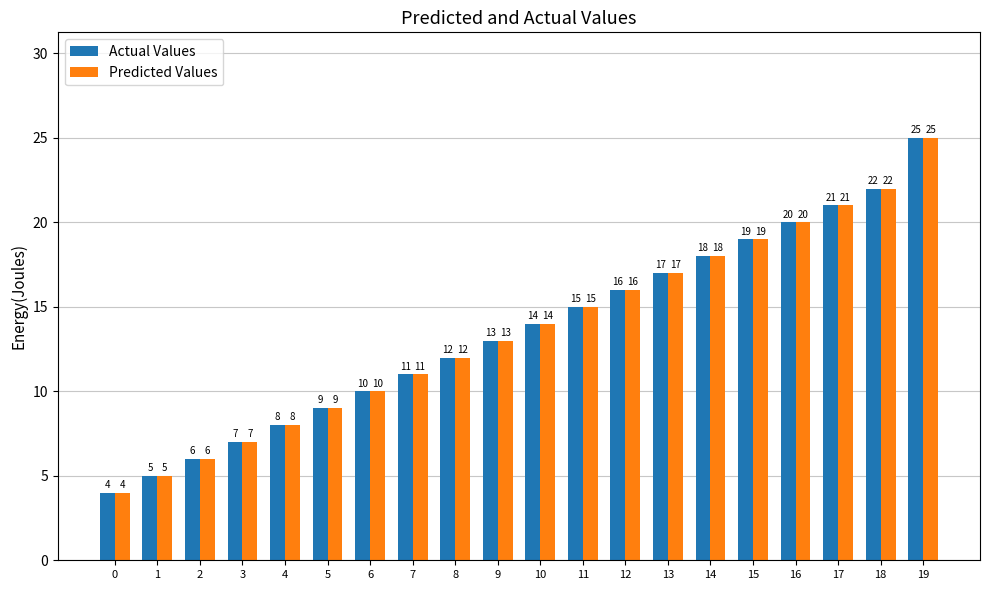

Reading left to right, list all the values displayed in this chart.

Actual Values: 4	5	6	7	8	9	10	11	12	13	14	15	16	17	18	19	20	21	22	25
Predicted Values: 4	5	6	7	8	9	10	11	12	13	14	15	16	17	18	19	20	21	22	25